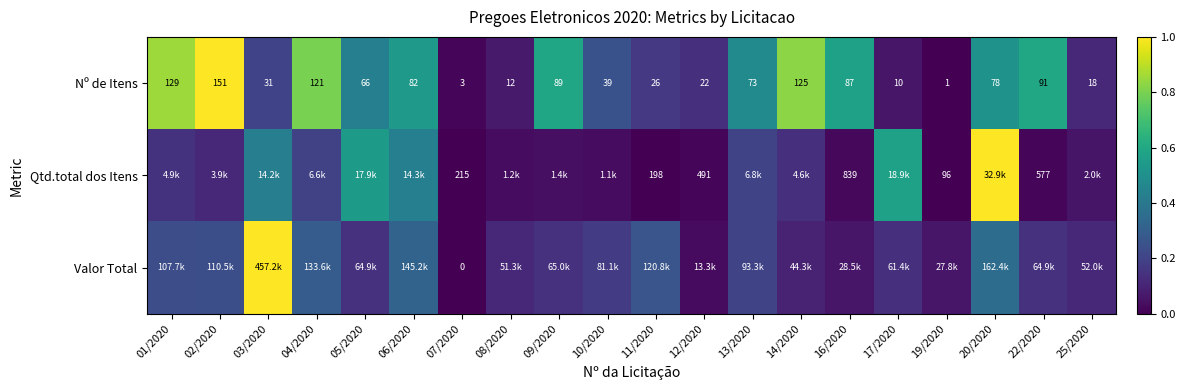

Where is Qtd.total dos Itens nearest to the value 0?

19/2020